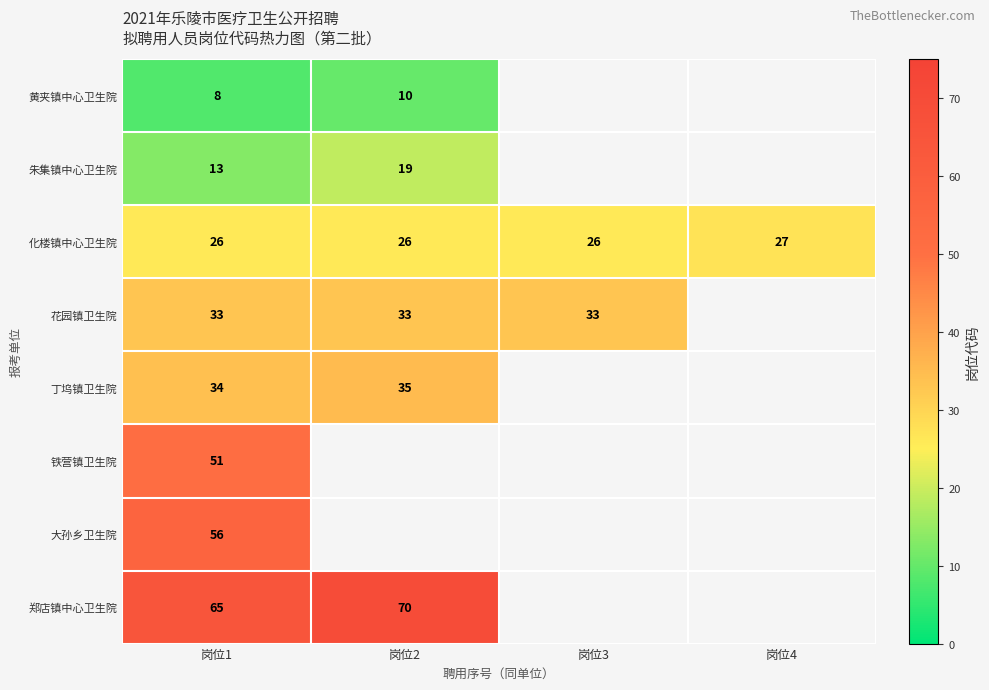

The value of 花园镇卫生院 at 岗位3 is 14. True or false?

False